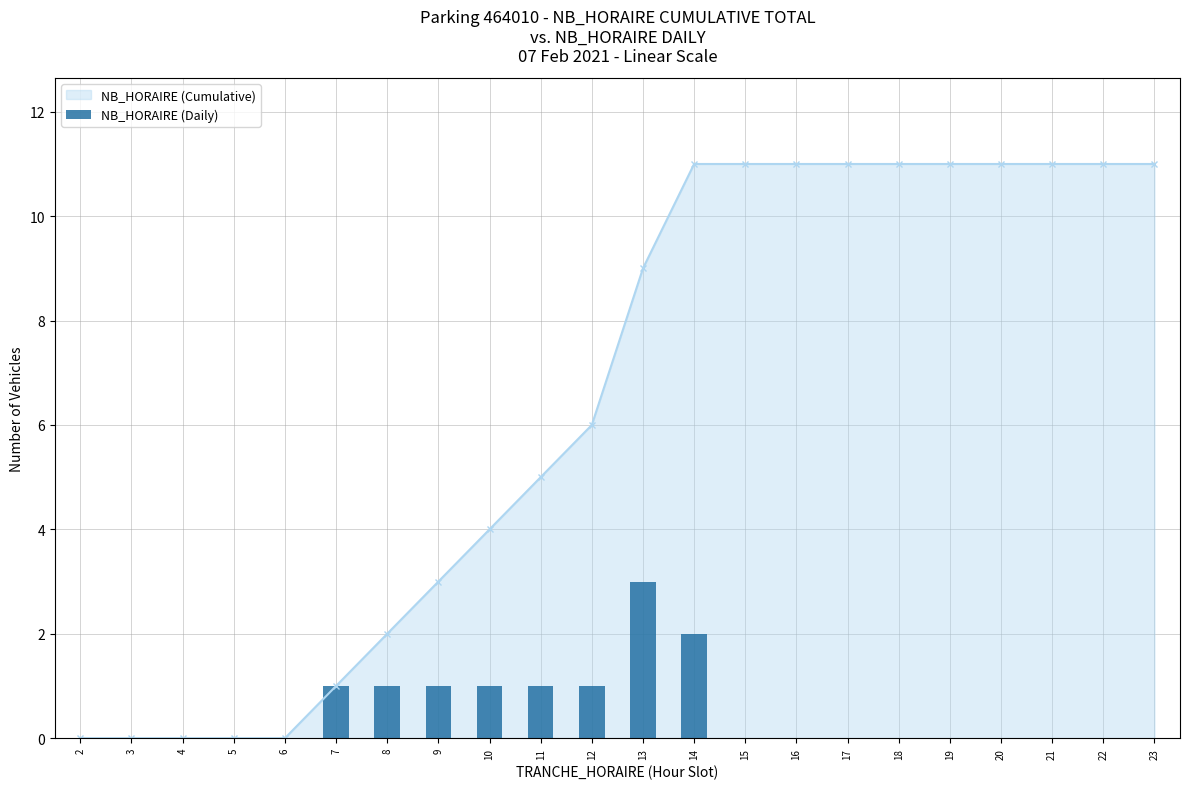

List the labels in order of value, largest first.

13, 14, 7, 8, 9, 10, 11, 12, 2, 3, 4, 5, 6, 15, 16, 17, 18, 19, 20, 21, 22, 23